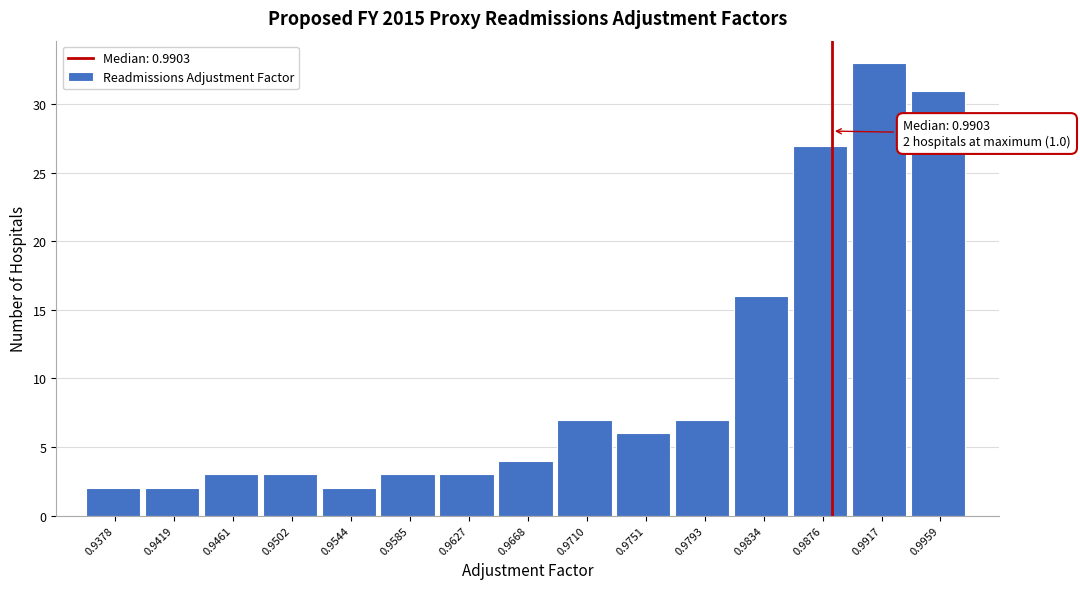

Reading left to right, list all the values displayed in this chart.

0.9378=2	0.9419=2	0.9461=3	0.9502=3	0.9544=2	0.9585=3	0.9627=3	0.9668=4	0.9710=7	0.9751=6	0.9793=7	0.9834=16	0.9876=27	0.9917=33	0.9959=31